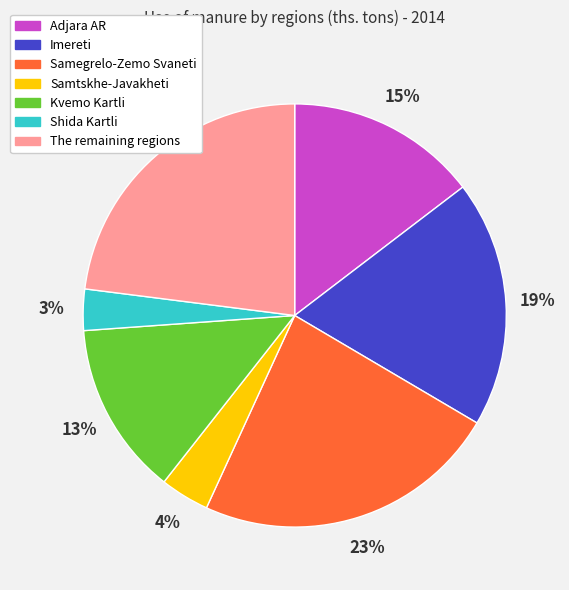

Between Kvemo Kartli and Adjara AR, which is larger?

Adjara AR